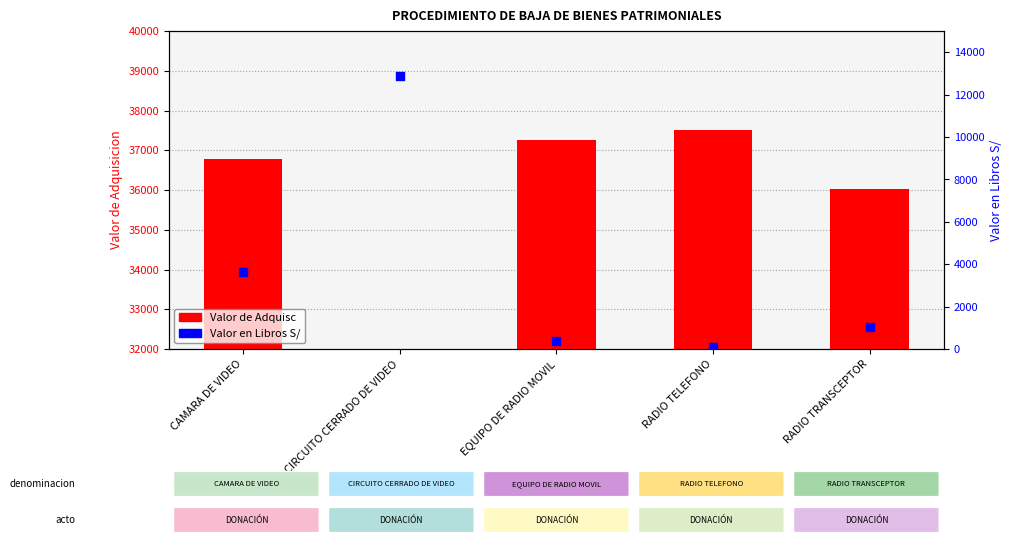

Which series contains the lowest Y value?

Valor en Libros S/